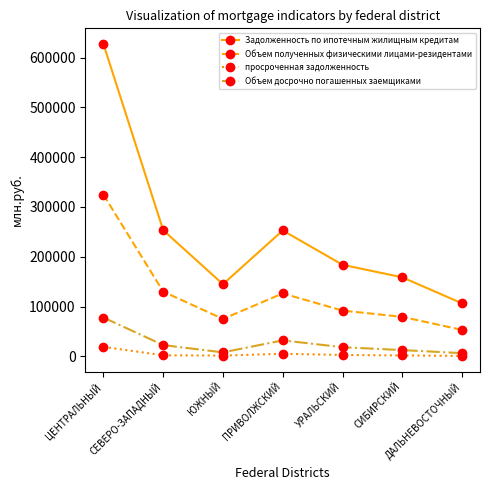

What is the total value across all series at СИБИРСКИЙ?

252649